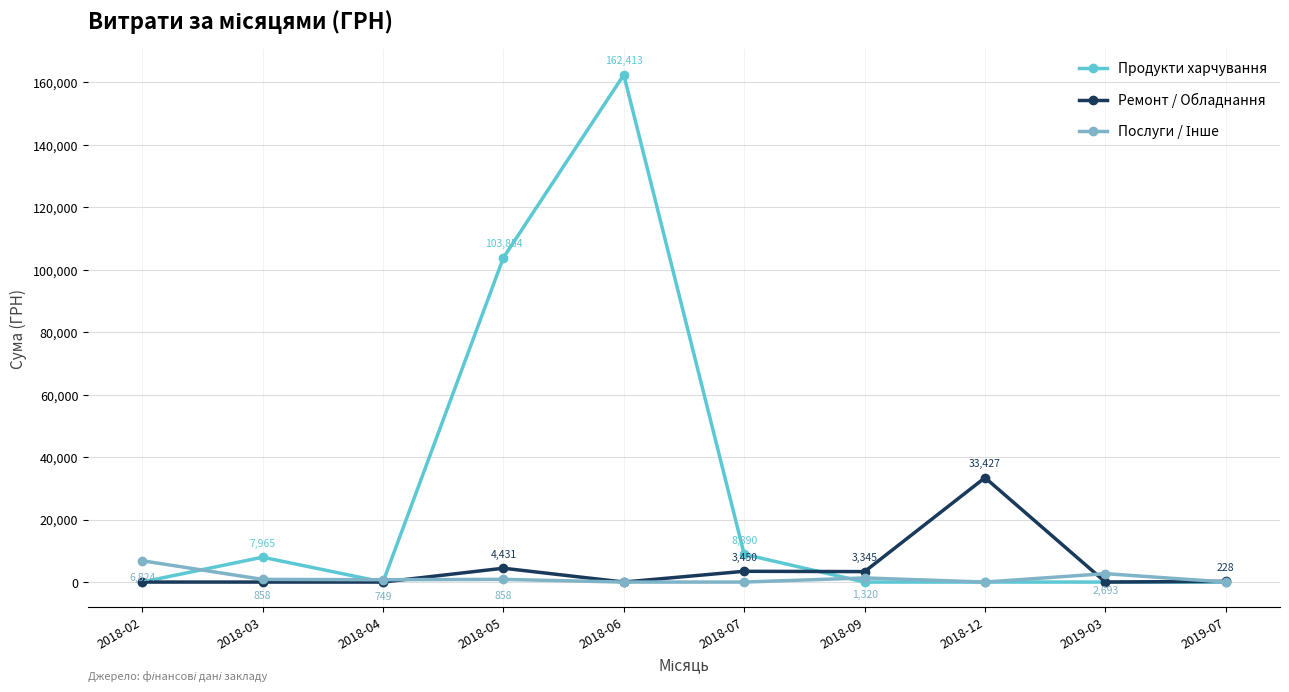

At which category is the sum across all series the highest?

2018-06